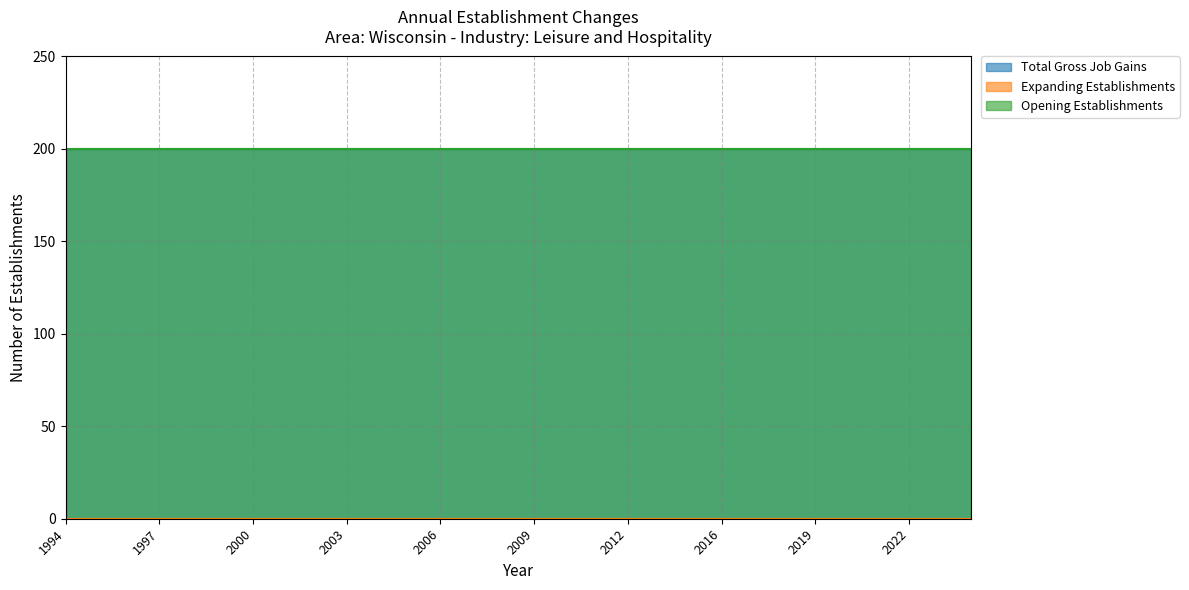

At how many categories does at least one series exceed 27?

30